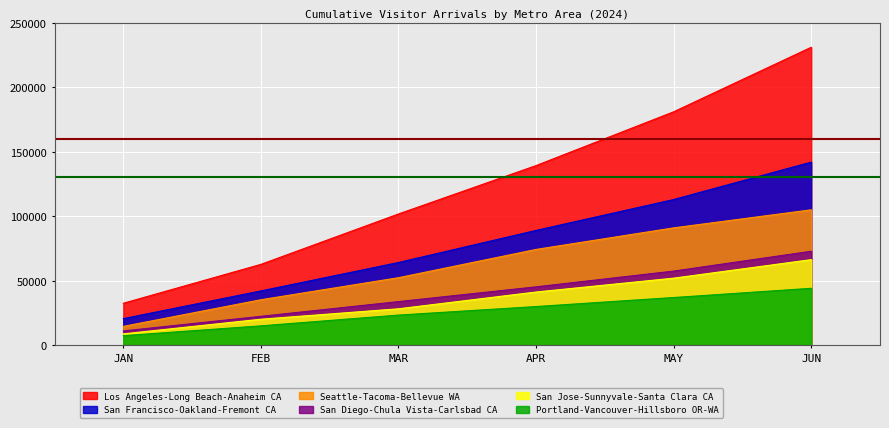

Reading left to right, extract all data points from this chart.

Los Angeles-Long Beach-Anaheim CA: 32405.0	62571.5	101635.4	139156.4	180845.0	230884.5
San Francisco-Oakland-Fremont CA: 20498.4	41970.0	64015.8	88892.8	112830.0	141844.5
Seattle-Tacoma-Bellevue WA: 14473.9	35143.6	52230.6	74141.7	90870.3	104862.8
San Diego-Chula Vista-Carlsbad CA: 10944.7	22277.7	33695.4	45134.6	57356.1	72733.2
San Jose-Sunnyvale-Santa Clara CA: 8670.6	20038.0	28121.5	41129.2	51878.0	66226.2
Portland-Vancouver-Hillsboro OR-WA: 7273.4	14895.0	23246.2	29866.0	36861.8	44016.1